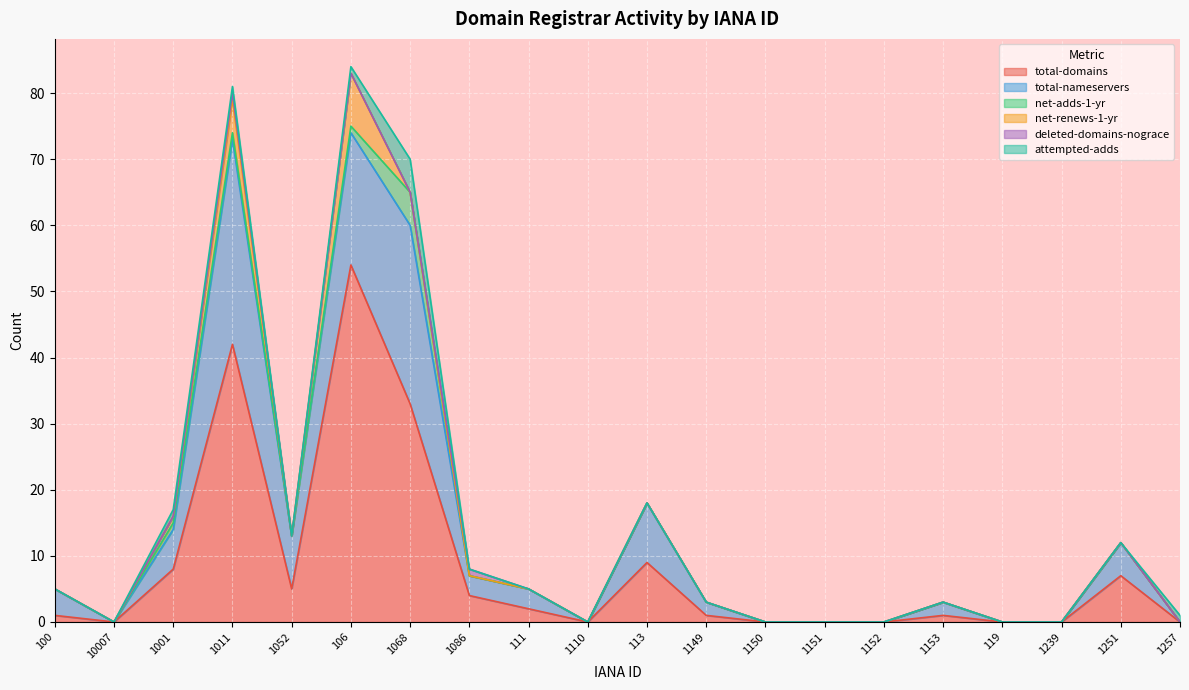

At 119, list the series in order from largest to smallest.

total-domains, total-nameservers, net-adds-1-yr, net-renews-1-yr, deleted-domains-nograce, attempted-adds